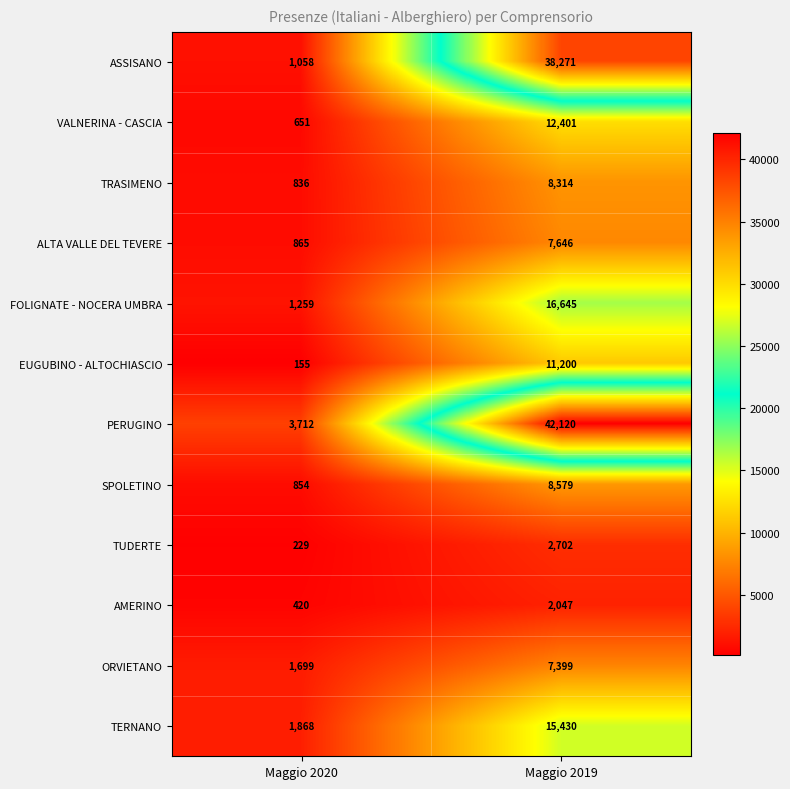

Between Maggio 2020 and Maggio 2019, which series saw the biggest shift?

PERUGINO